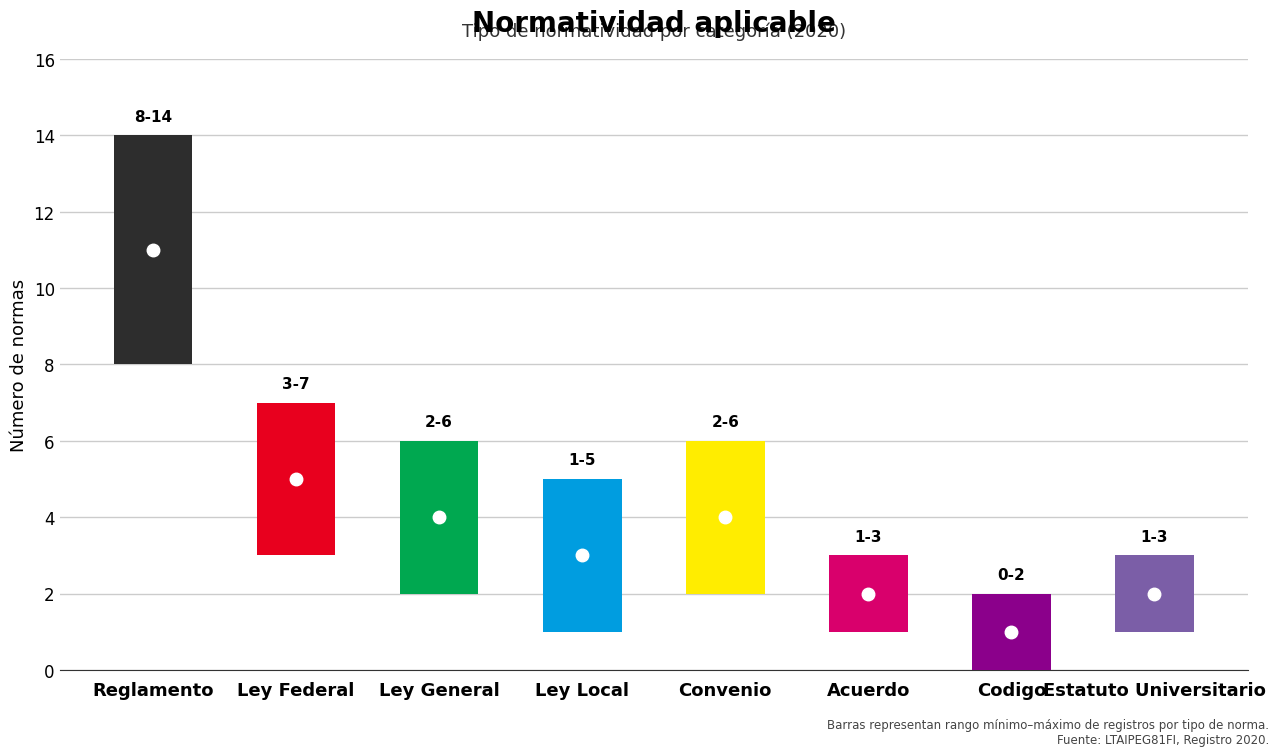

Rank the categories by value from lowest to highest.

Codigo, Acuerdo, Estatuto Universitario, Ley Local, Ley General, Convenio, Ley Federal, Reglamento